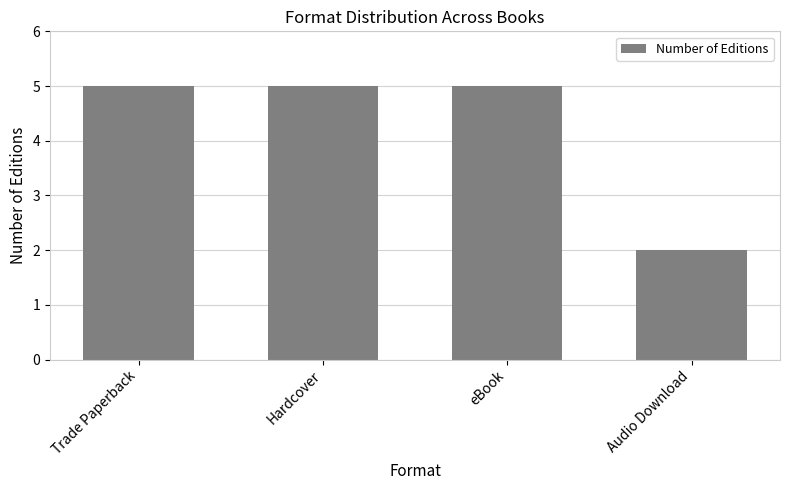

Which label corresponds to the smallest value in the chart?

Audio Download